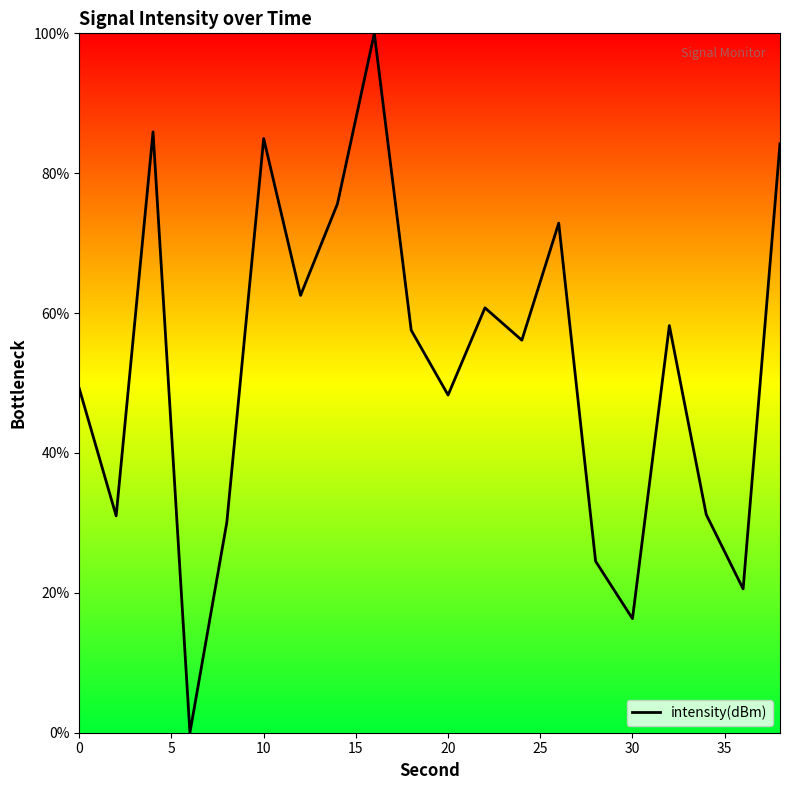

What is the maximum value shown in the chart?

100.0